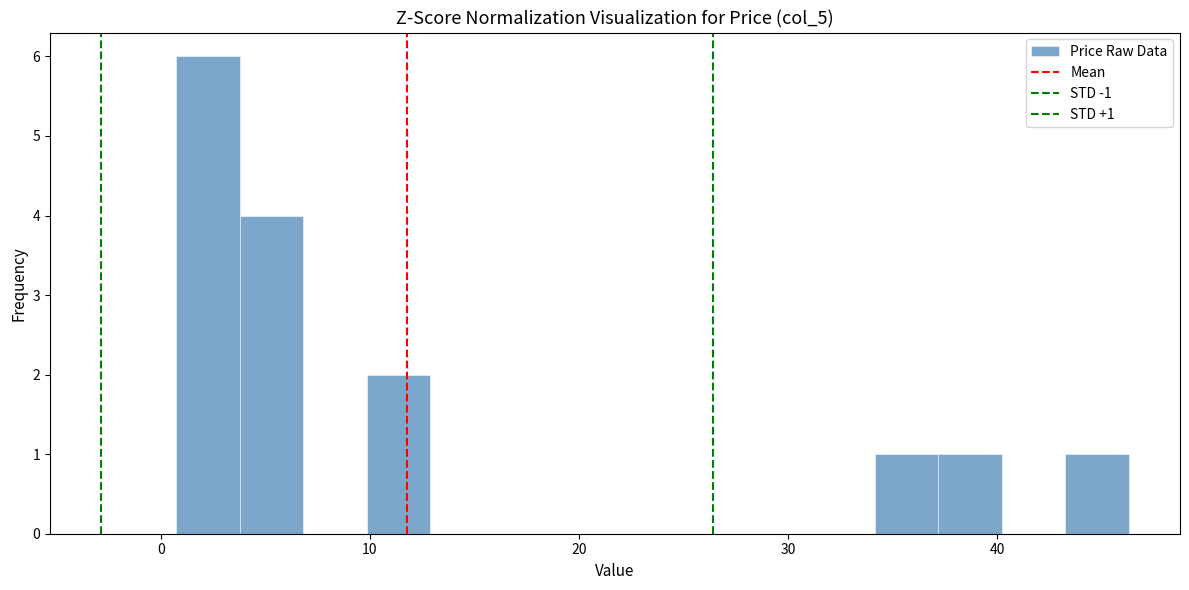

Read against the x-axis, roughly where is the centre of the tallest bar?

2